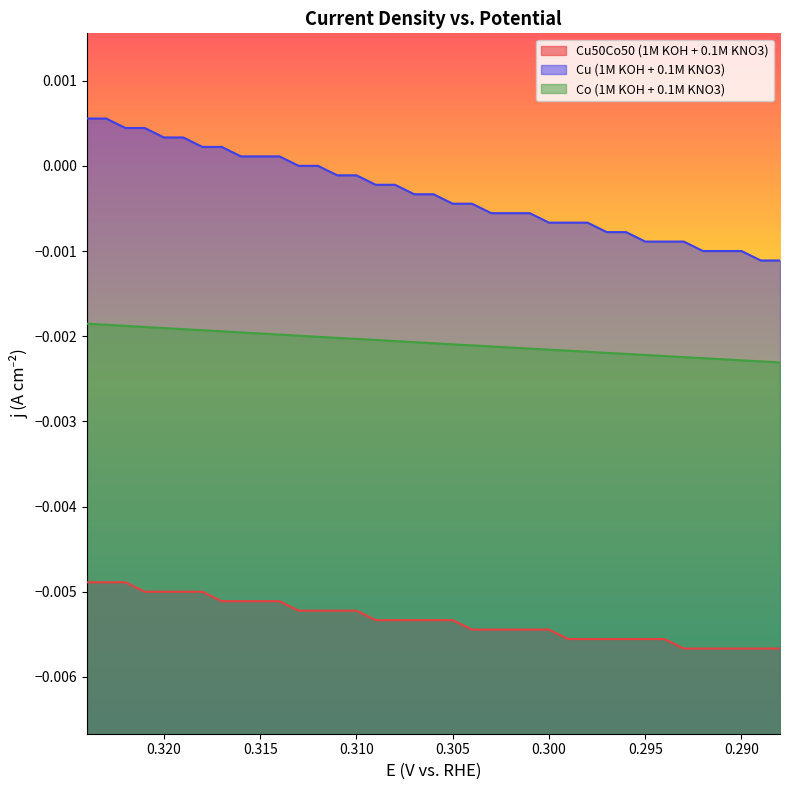

How many values in Cu (1M KOH + 0.1M KNO3) are below zero?

24